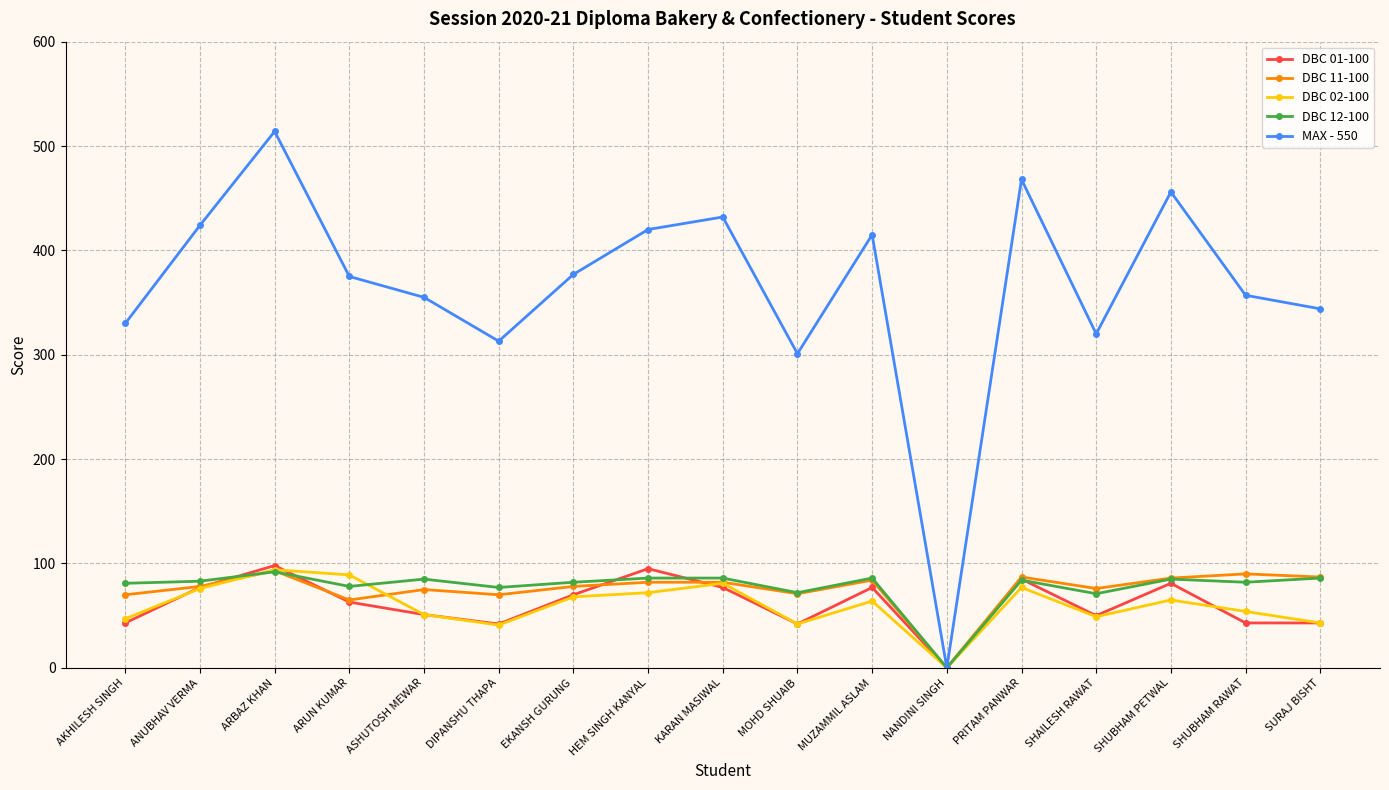

Between which two adjacent categories do DBC 12-100 and DBC 01-100 first intersect?

ANUBHAV VERMA and ARBAZ KHAN